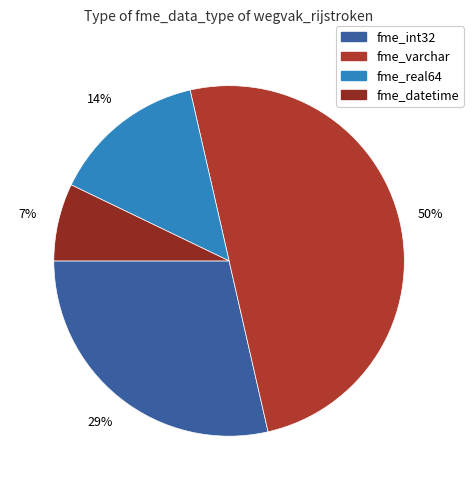

To the nearest percent, what is the average slice percentage?

25%